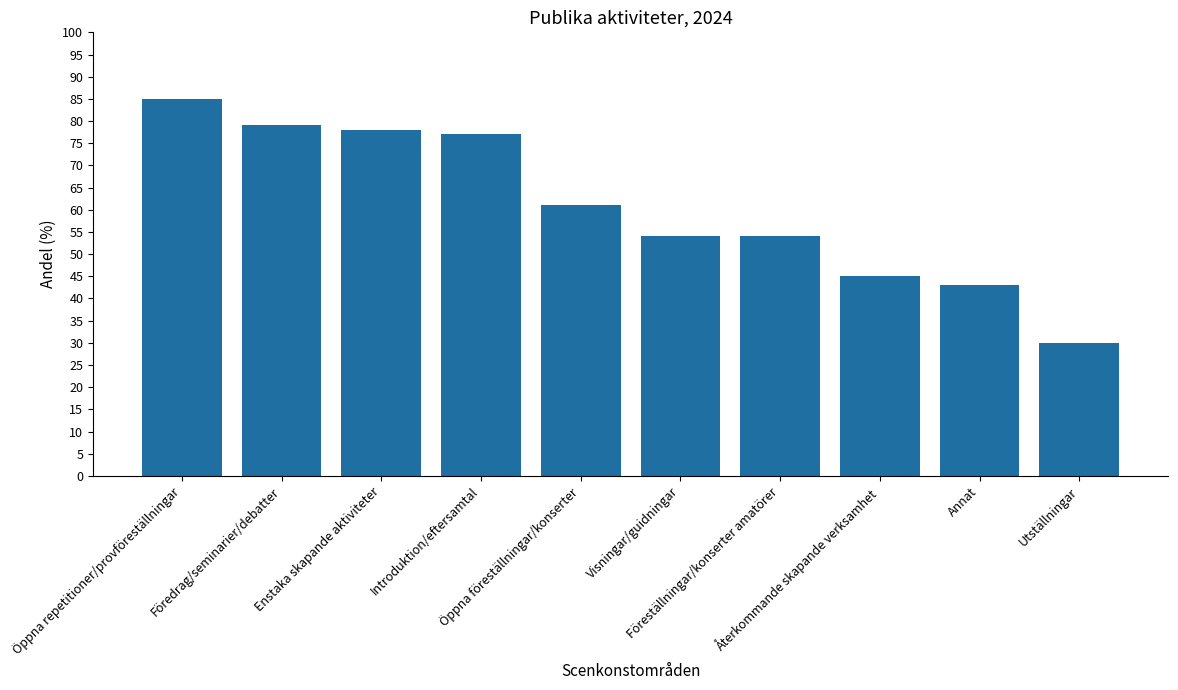

What is the change in value from Öppna repetitioner/provföreställningar to Enstaka skapande aktiviteter?

-7